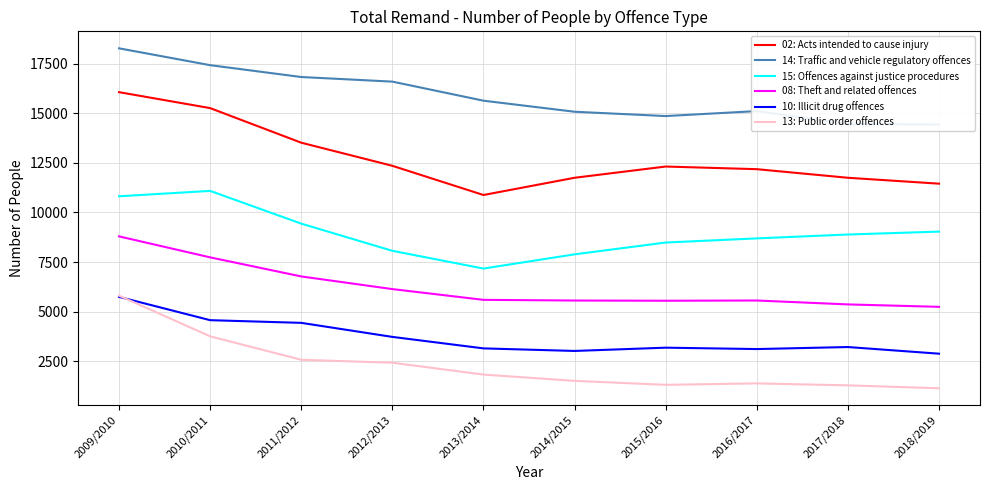

How many data points does each series have?

10